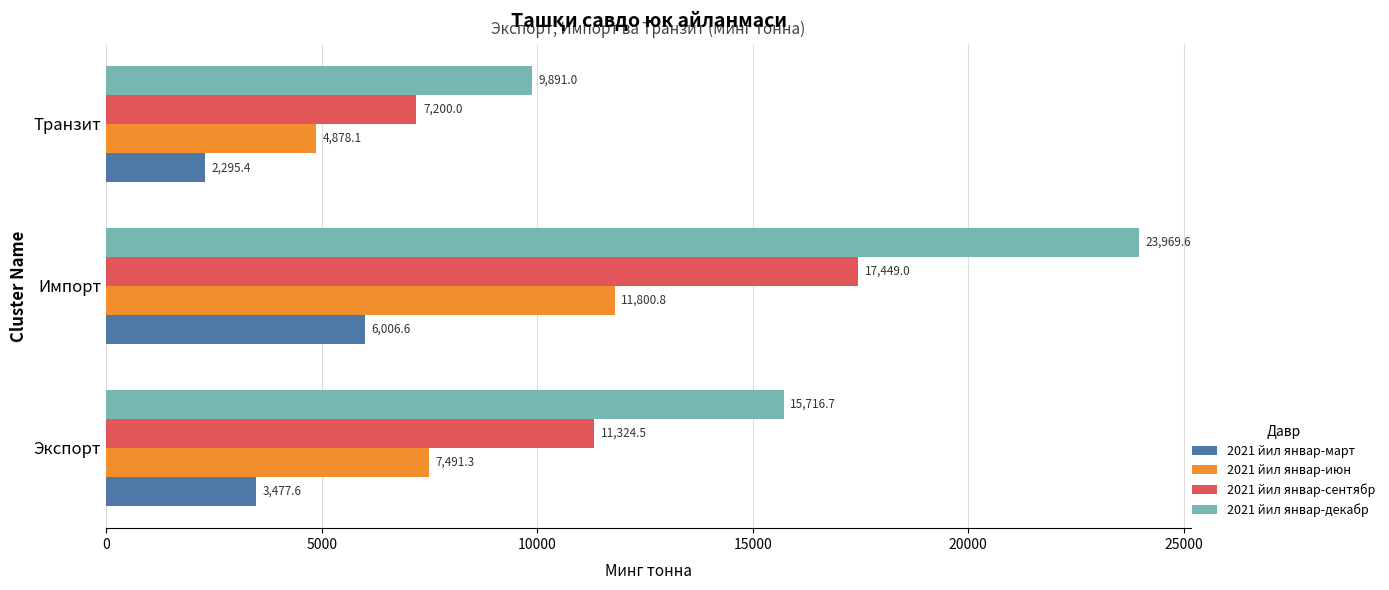

At how many categories does at least one series exceed 16439?

1